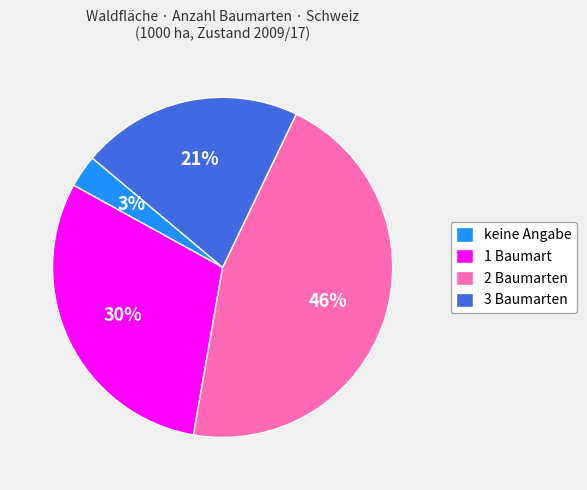

Does keine Angabe account for over 50% of the chart?

No